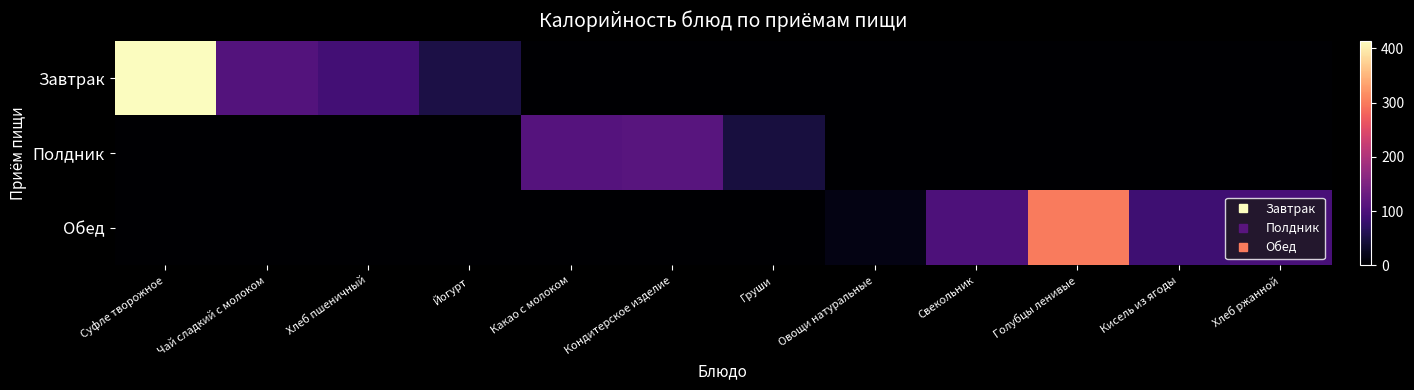

Reading right to left, extract all data points from this chart.

Завтрак: Хлеб ржанной=0.0	Кисель из ягоды=0.0	Голубцы ленивые=0.0	Свекольник=0.0	Овощи натуральные=0.0	Груши=0.0	Кондитерское изделие=0.0	Какао с молоком=0.0	Йогурт=53.0	Хлеб пшеничный=92.0	Чай сладкий с молоком=108.0	Суфле творожное=414.0
Полдник: Хлеб ржанной=0.0	Кисель из ягоды=0.0	Голубцы ленивые=0.0	Свекольник=0.0	Овощи натуральные=0.0	Груши=47.0	Кондитерское изделие=111.8	Какао с молоком=109.1	Йогурт=0.0	Хлеб пшеничный=0.0	Чай сладкий с молоком=0.0	Суфле творожное=0.0
Обед: Хлеб ржанной=95.7	Кисель из ягоды=86.1	Голубцы ленивые=299.6	Свекольник=101.6	Овощи натуральные=14.7	Груши=0.0	Кондитерское изделие=0.0	Какао с молоком=0.0	Йогурт=0.0	Хлеб пшеничный=0.0	Чай сладкий с молоком=0.0	Суфле творожное=0.0